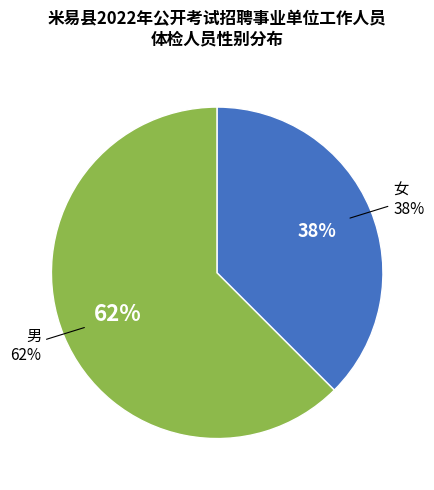

What percentage is the 男 slice, to the nearest percent?

62%